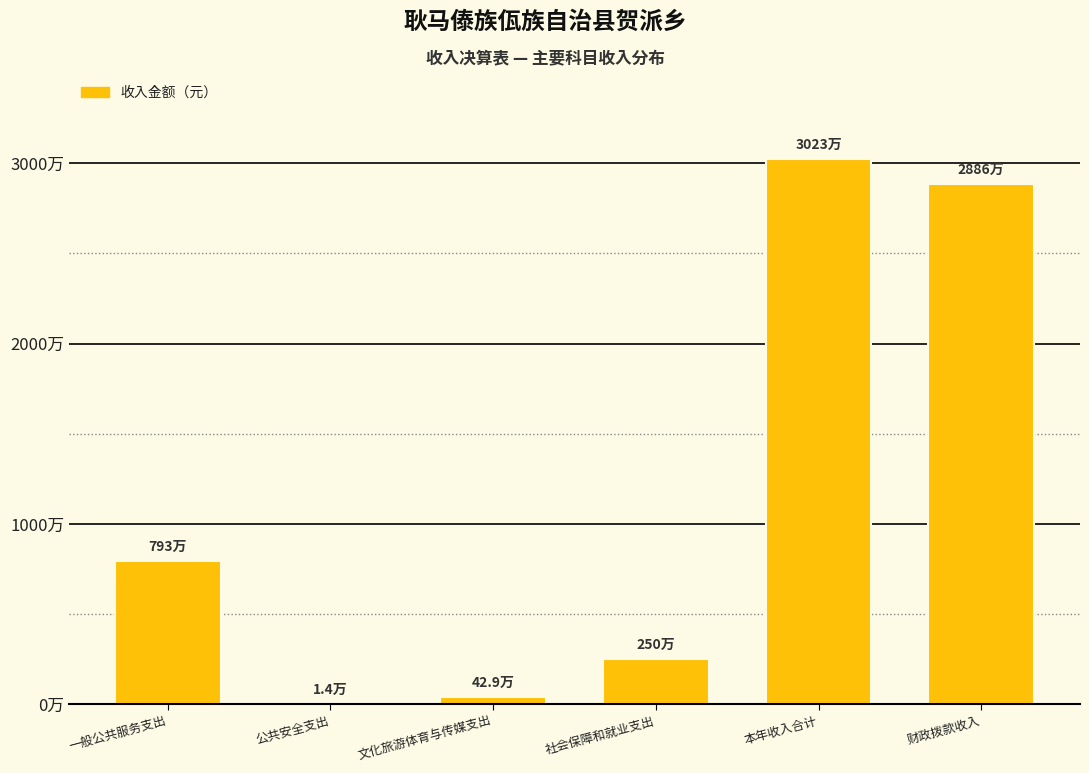

List the labels in order of value, largest first.

本年收入合计, 财政拨款收入, 一般公共服务支出, 社会保障和就业支出, 文化旅游体育与传媒支出, 公共安全支出